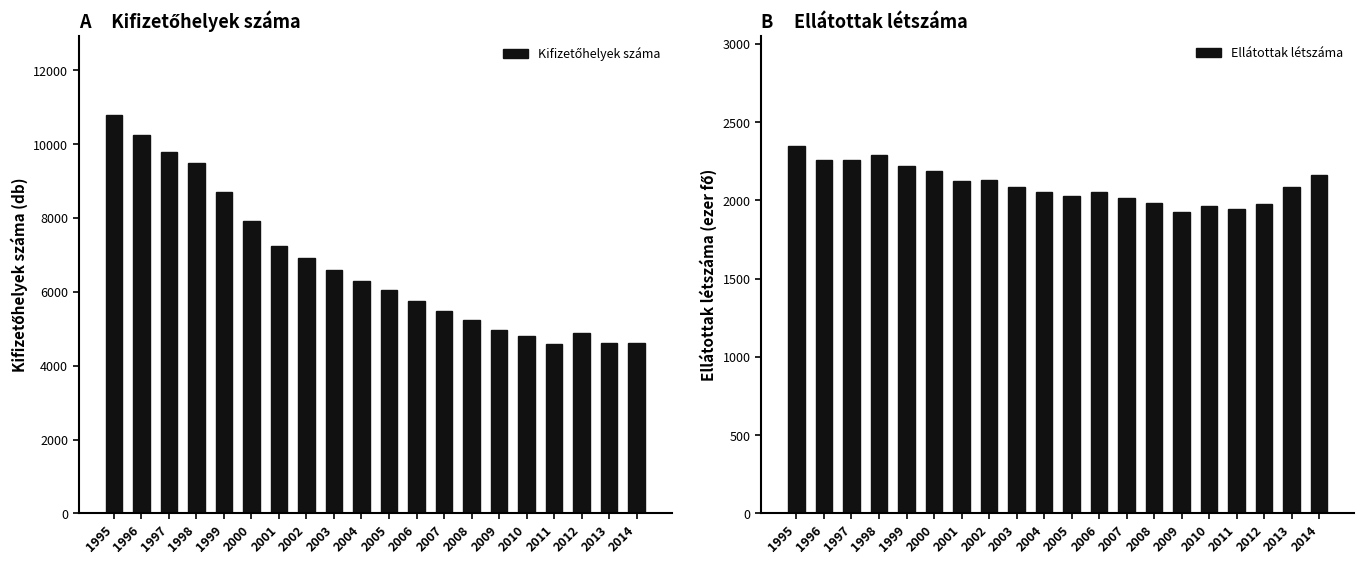

Rank the series by their maximum value, from lowest to highest.

Ellátottak létszáma, Kifizetőhelyek száma